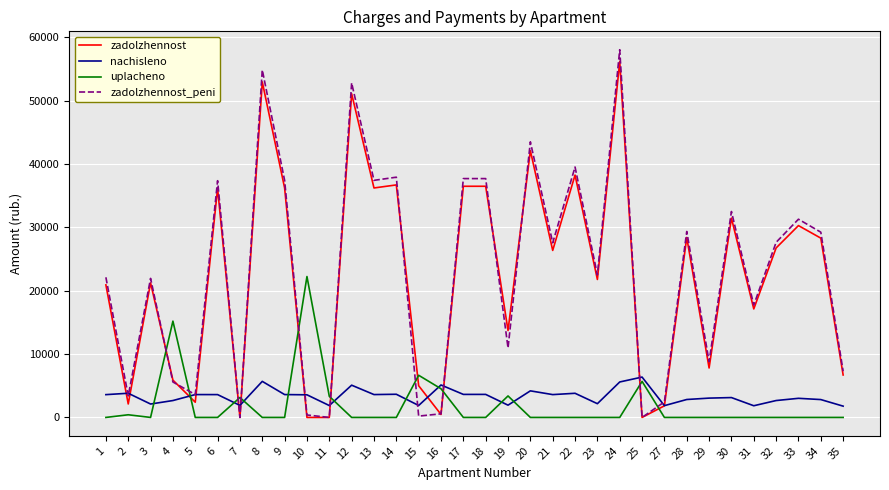

Is the value of nachisleno at 33 greater than the value of zadolzhennost_peni at 4?

No